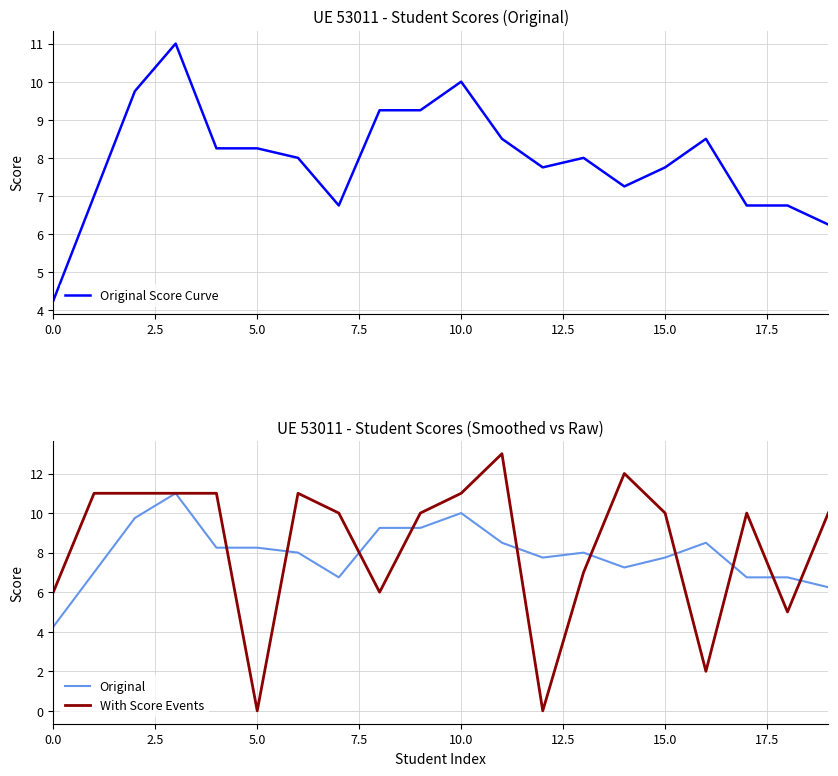

How many data points in With Score Events are above 10?

8